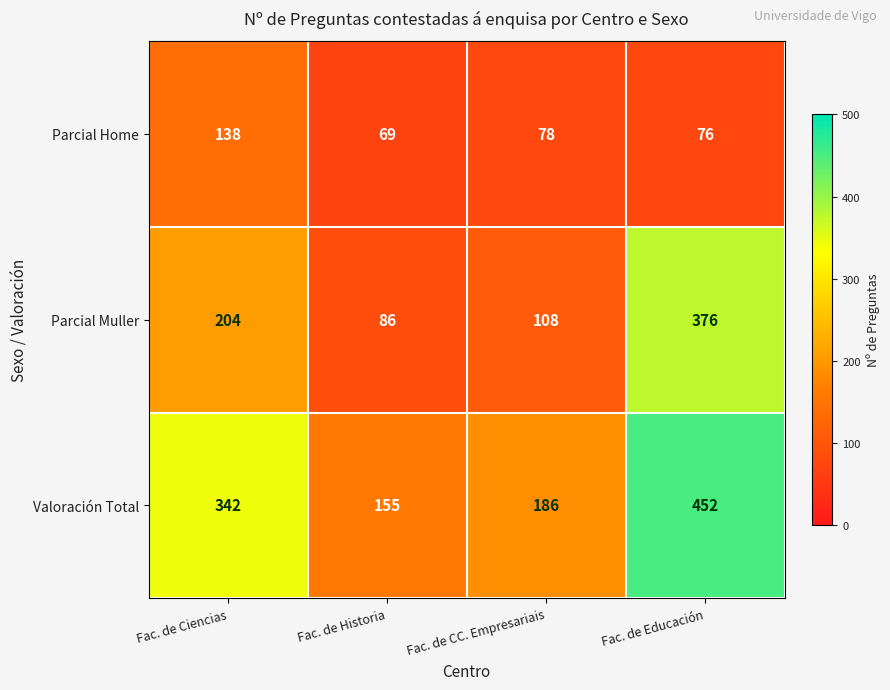

Read the Valoración Total value at Fac. de CC. Empresariais, to the nearest 5.

185